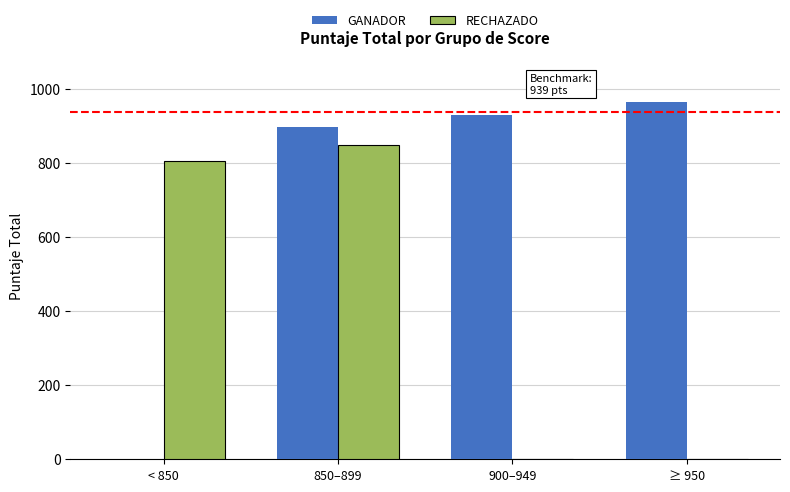

What is the sum of all GANADOR values?

2790.3